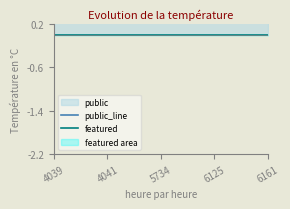

True or false: public_line has more than 2 points higher than both neighbors.

False